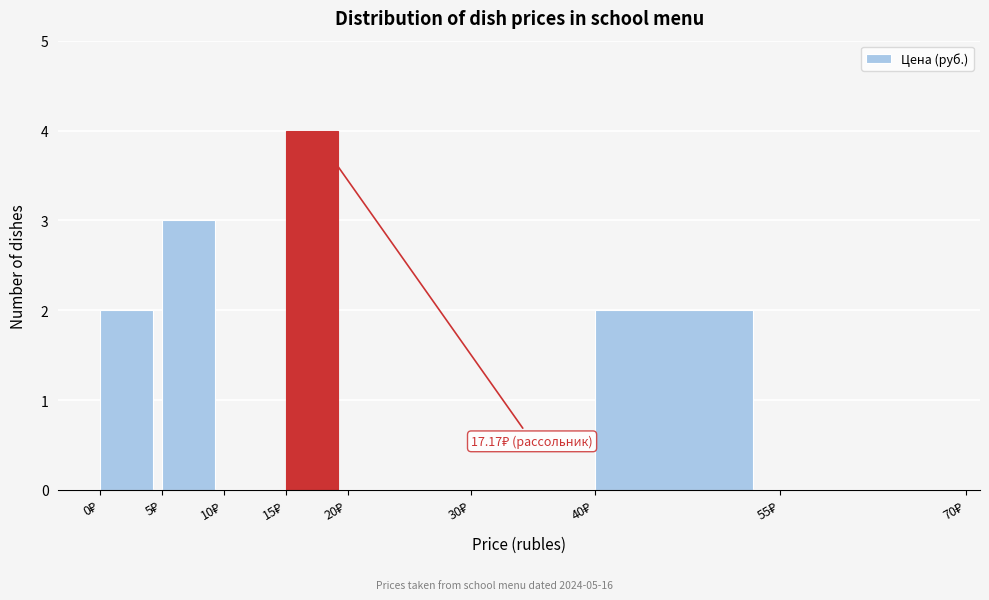

Which range on the x-axis has the tallest bar?

15 to 20